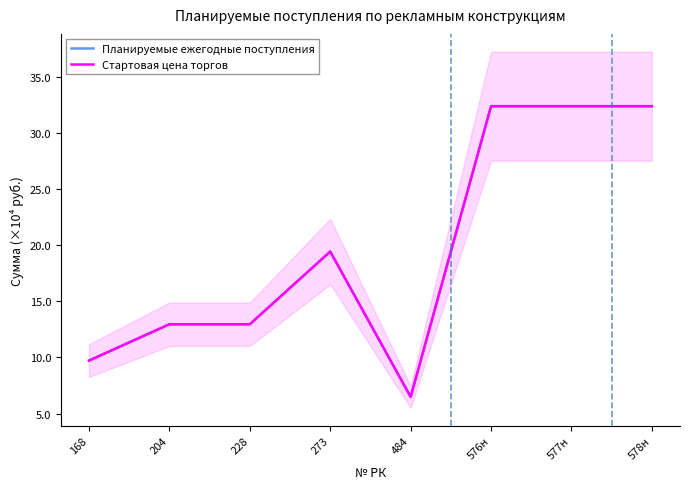

Reading right to left, extract all data points from this chart.

Планируемые ежегодные поступления: 324000	324000	324000	64800	194400	129600	129600	97200
Стартовая цена торгов: 324000	324000	324000	64800	194400	129600	129600	97200